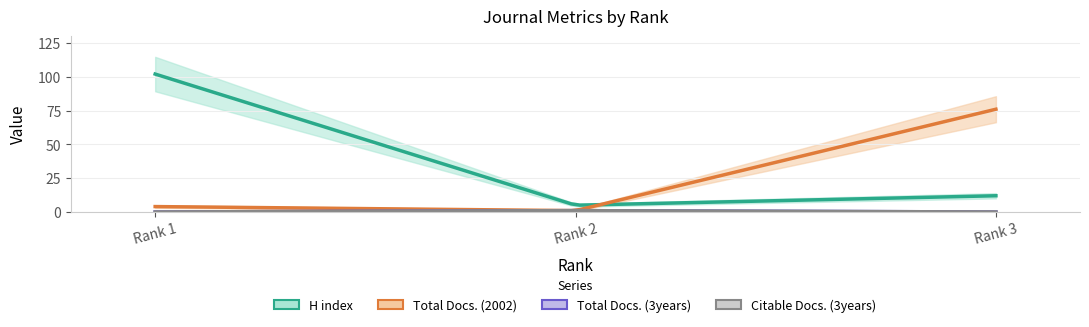

How many data points in H index are less than 12?

1